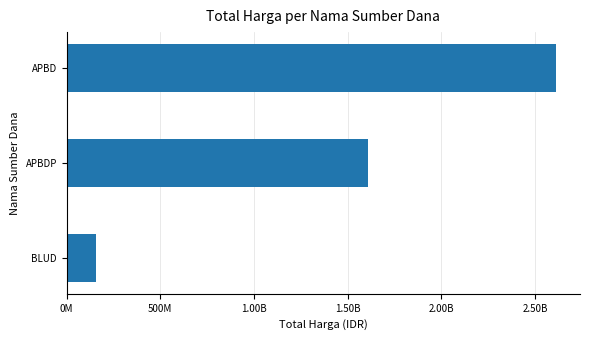

Are the bars horizontal?

Yes